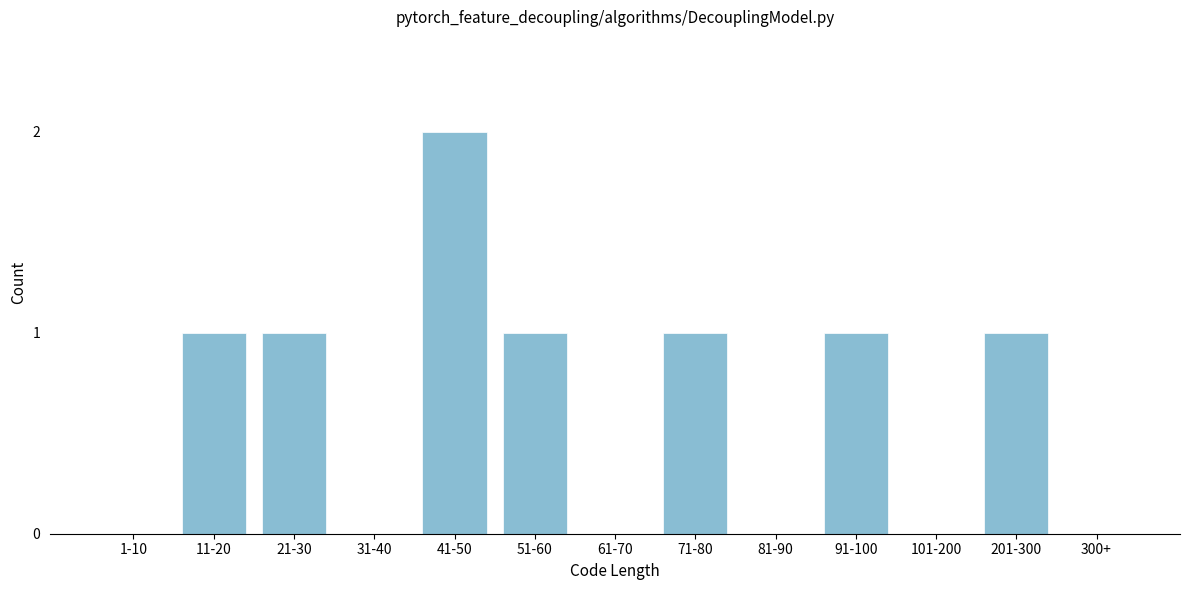

Reading left to right, extract all data points from this chart.

1-10=0	11-20=1	21-30=1	31-40=0	41-50=2	51-60=1	61-70=0	71-80=1	81-90=0	91-100=1	101-200=0	201-300=1	300+=0